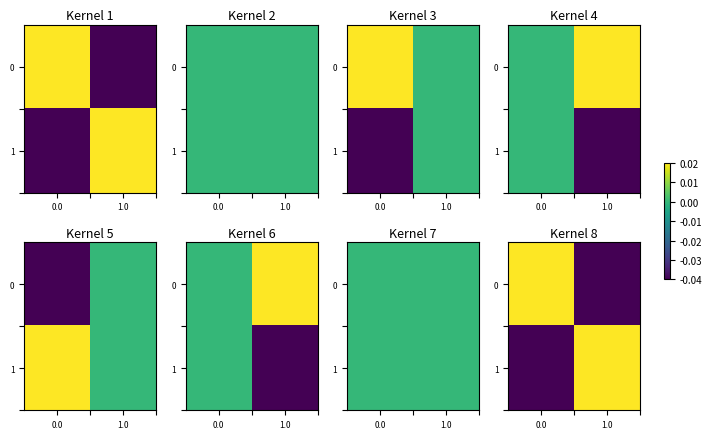

The value of 0 at 0.0 is 0.0. True or false?

True